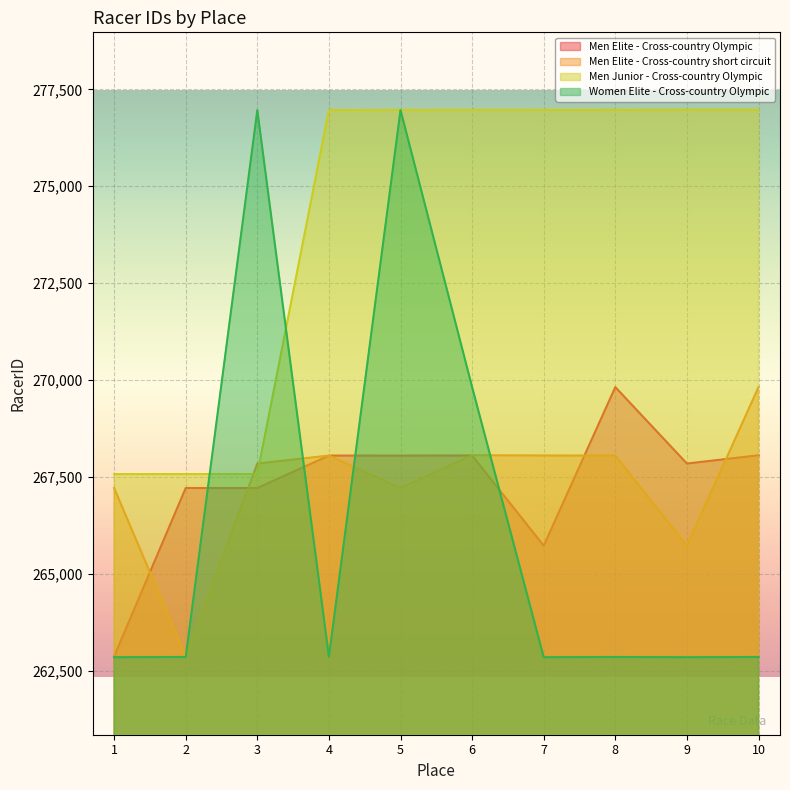

At which label is Men Elite - Cross-country Olympic closest to 266341?

7